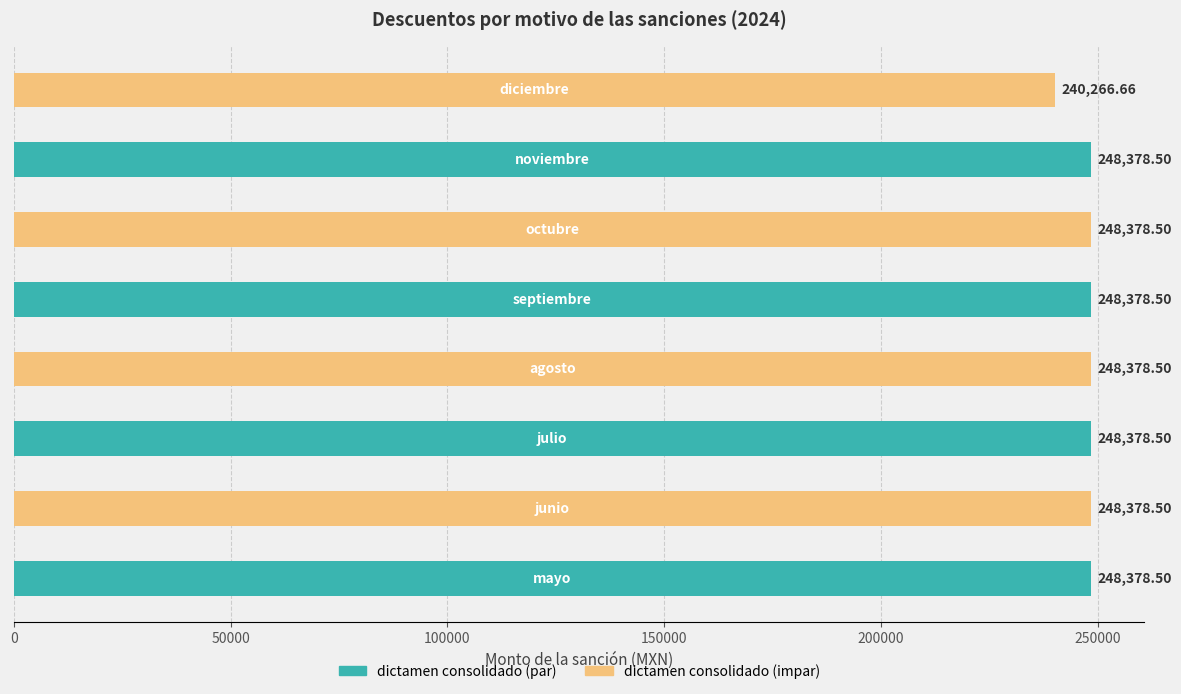

What is the sum of all values?

1978916.2